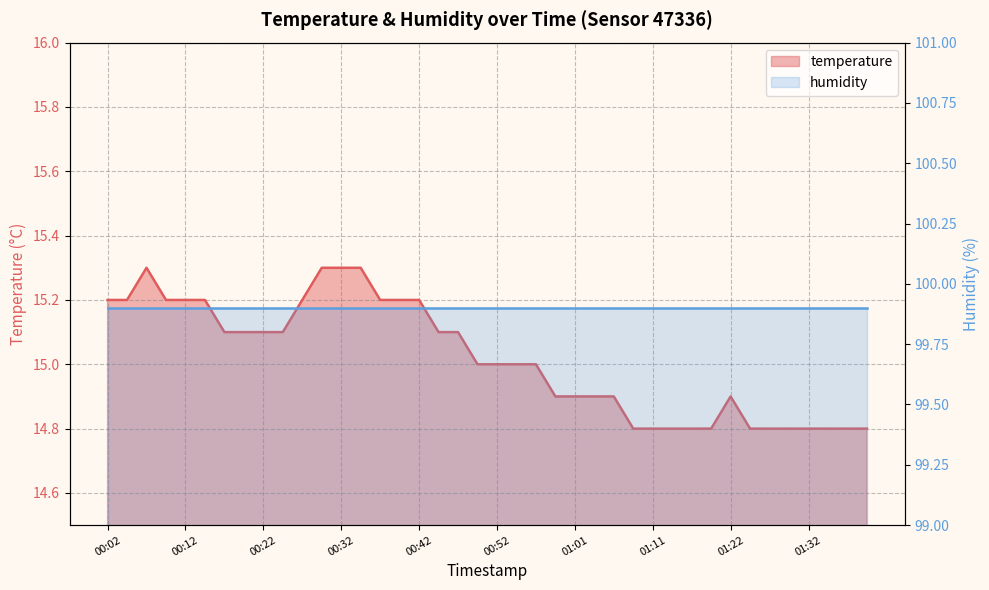

Reading left to right, list all the values displayed in this chart.

00:02=15.2	00:04=15.2	00:07=15.3	00:09=15.2	00:12=15.2	00:14=15.2	00:17=15.1	00:19=15.1	00:22=15.1	00:24=15.1	00:27=15.2	00:29=15.3	00:32=15.3	00:34=15.3	00:37=15.2	00:39=15.2	00:42=15.2	00:44=15.1	00:46=15.1	00:49=15.0	00:52=15.0	00:54=15.0	00:57=15.0	00:59=14.9	01:01=14.9	01:04=14.9	01:06=14.9	01:09=14.8	01:11=14.8	01:14=14.8	01:16=14.8	01:19=14.8	01:22=14.9	01:24=14.8	01:27=14.8	01:29=14.8	01:32=14.8	01:34=14.8	01:37=14.8	01:39=14.8